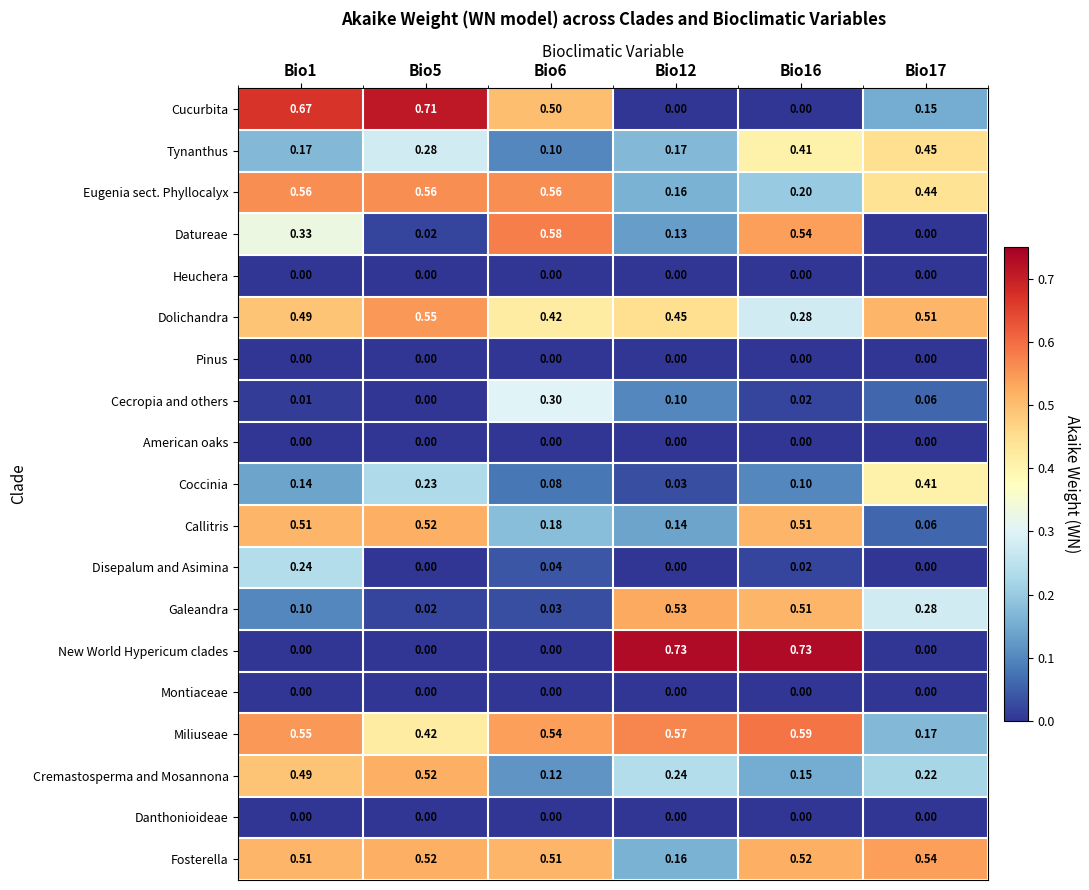

Between Bio16 and Bio17, which series saw the biggest shift?

New World Hypericum clades